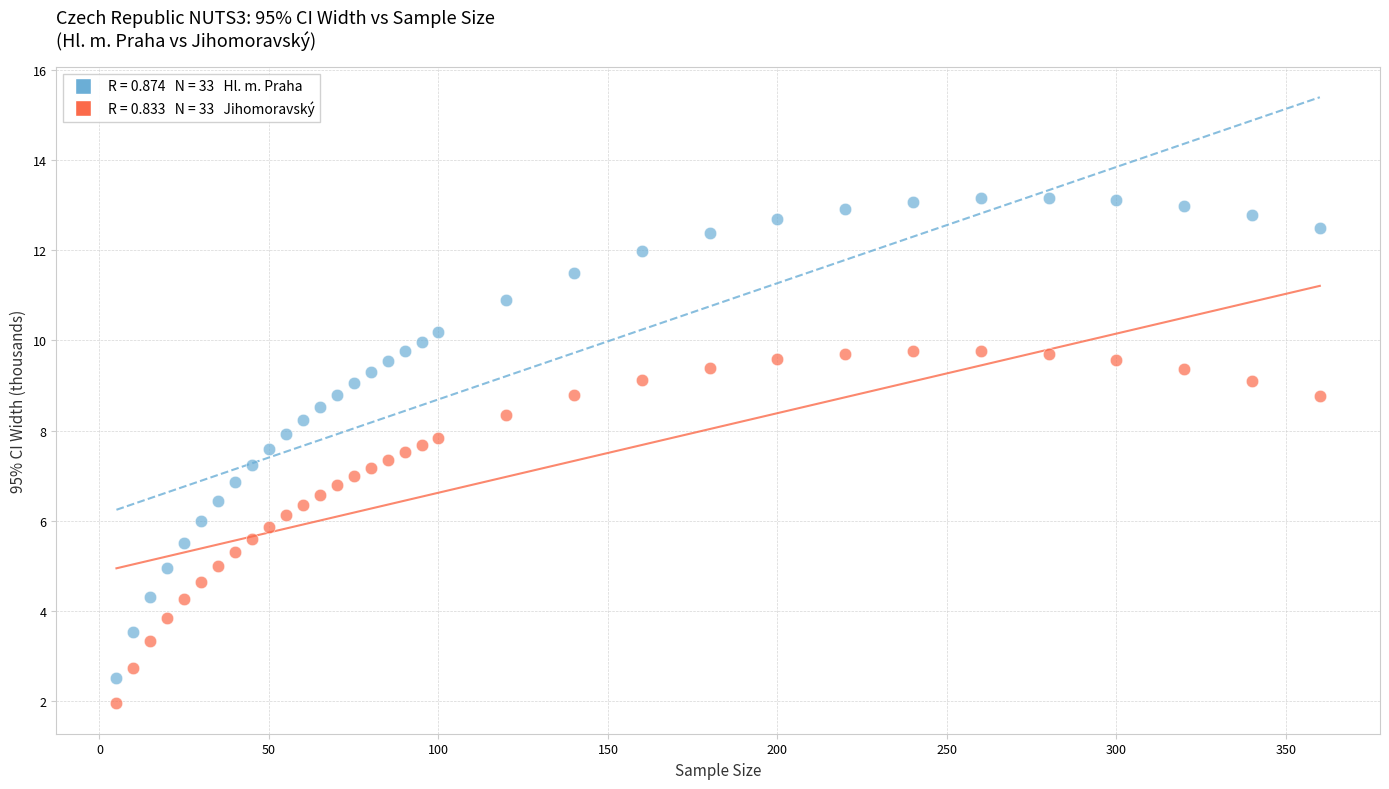

Across all data points, what is the range of Y values (max minus min)?

11.2